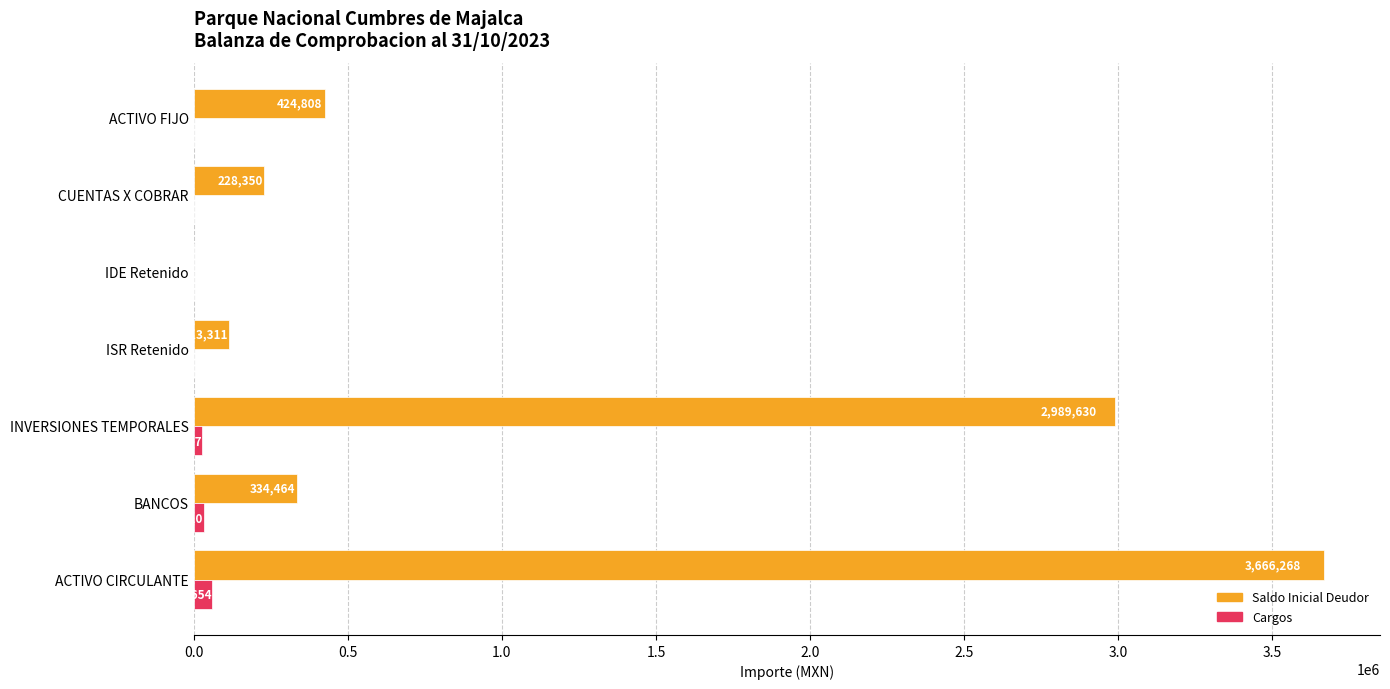

At which category does the chart reach its peak across all series?

ACTIVO CIRCULANTE